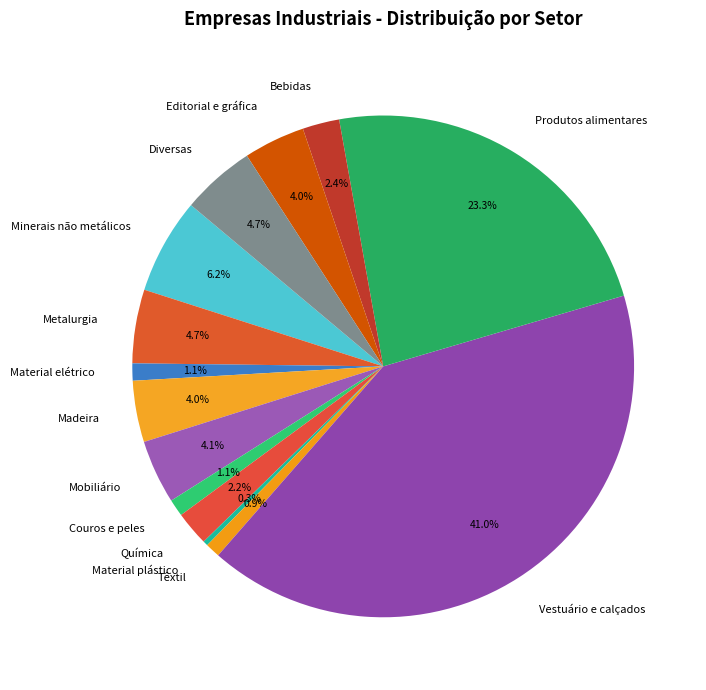

What percentage is NOT represented by Diversas?

95.3%